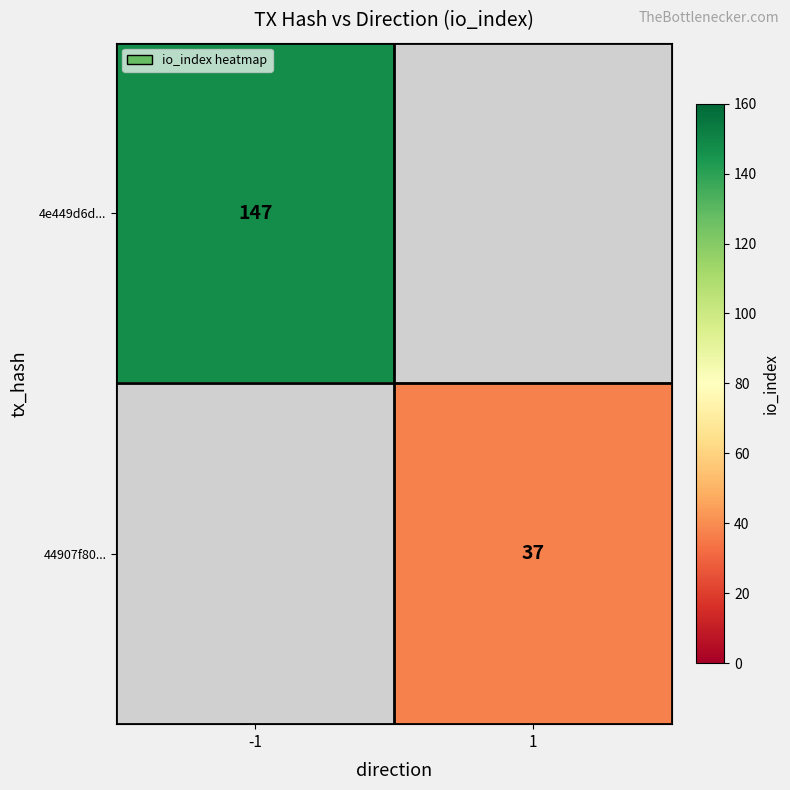

True or false: 4e449d6d... has a value of 221 at -1.

False